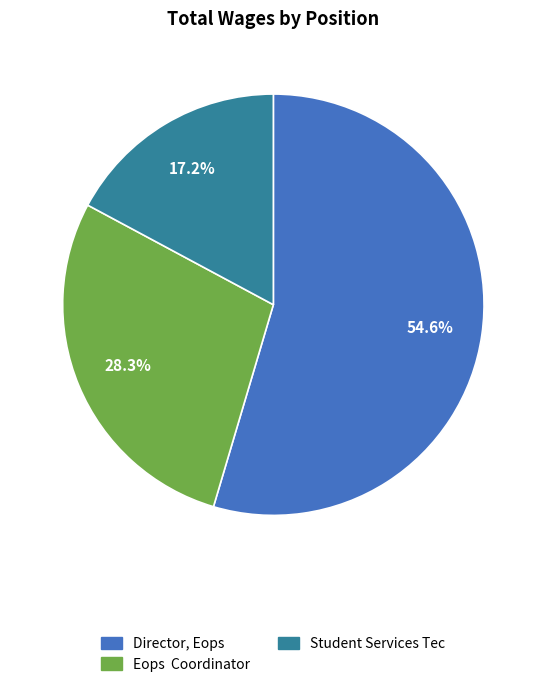

Is it true that Director, Eops is 55% of the pie?

True